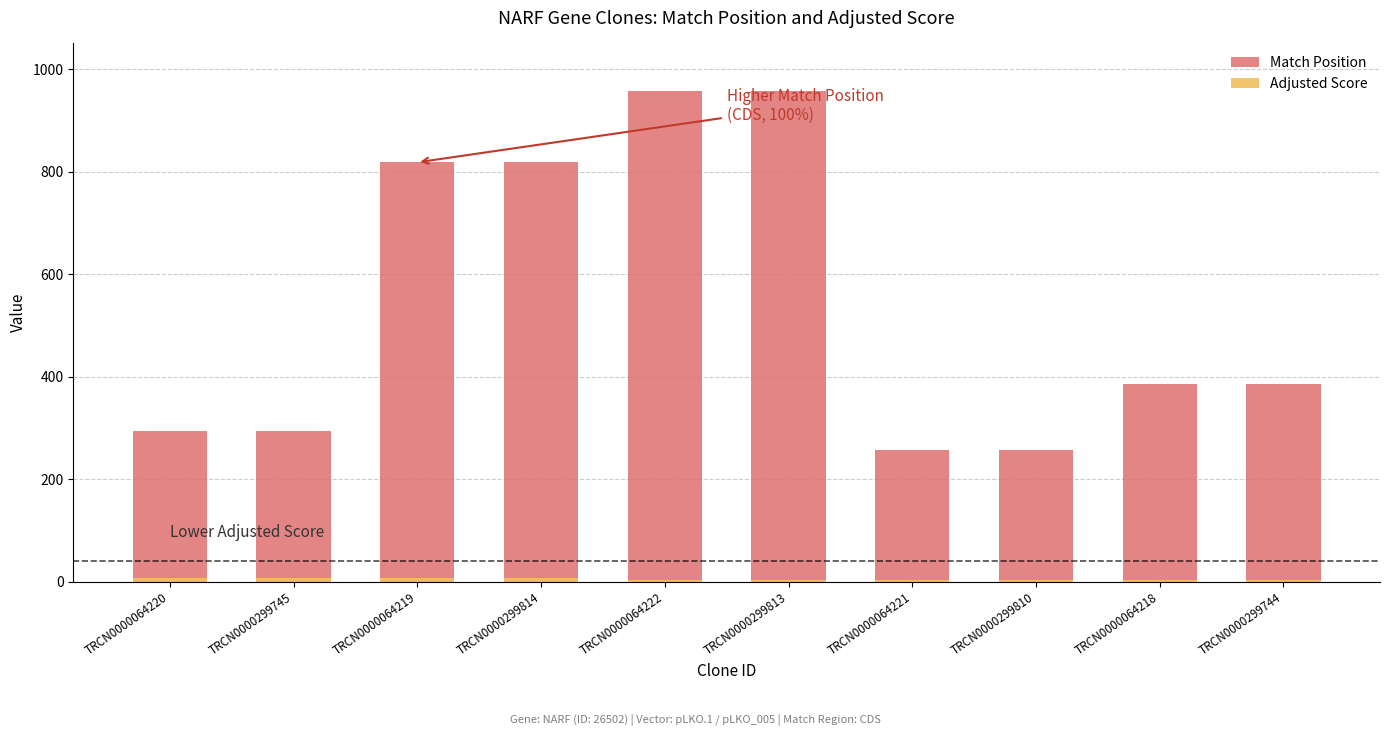

True or false: Adjusted Score has a value of 7.9 at TRCN0000064220.

True